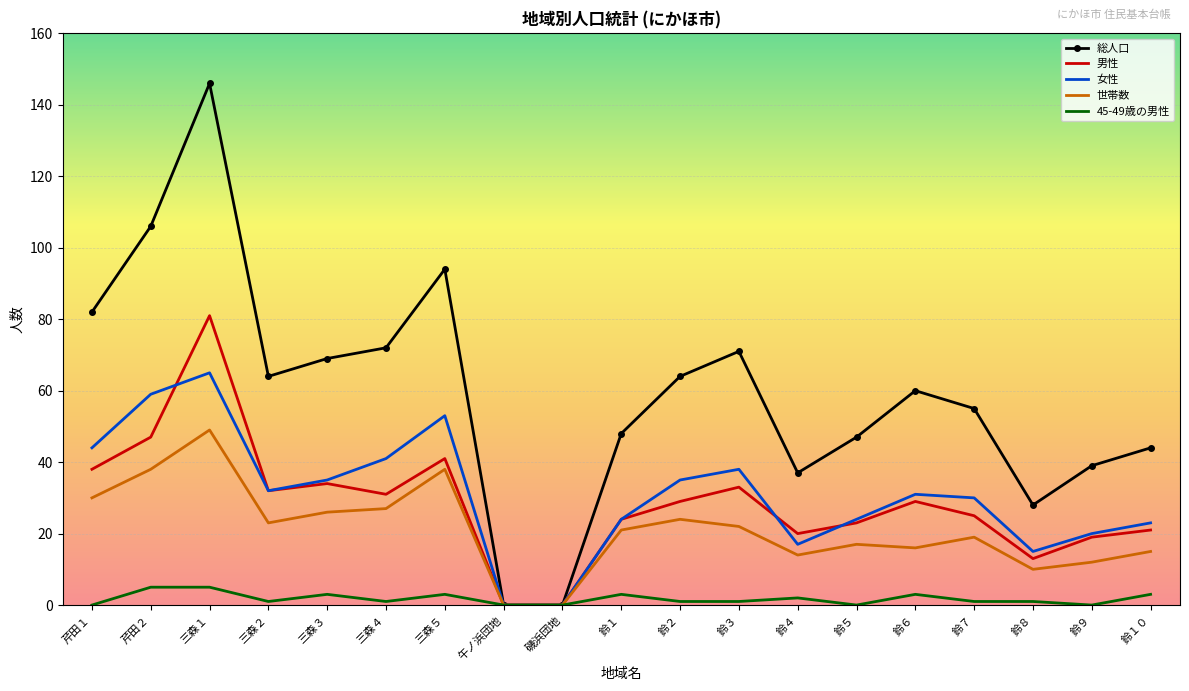

What position from the left is 磯浜団地?

9